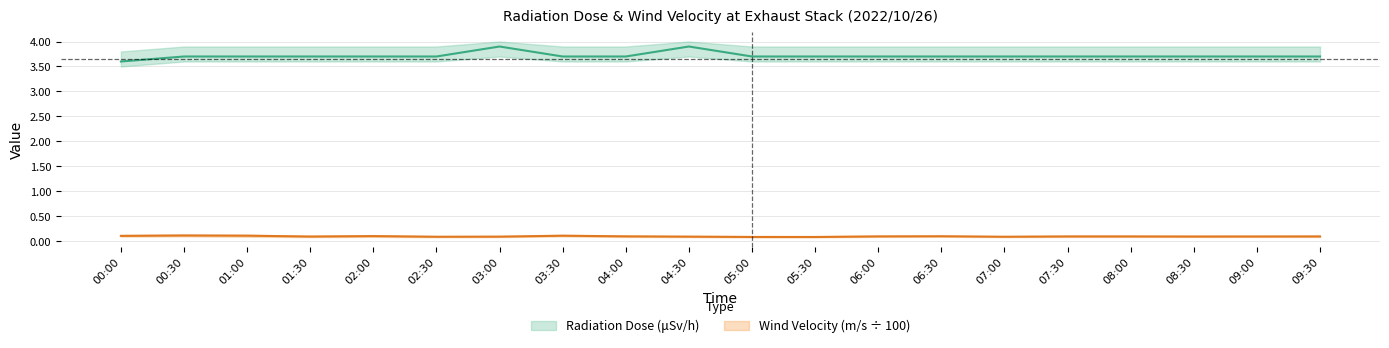

What is the smallest value displayed?

0.1